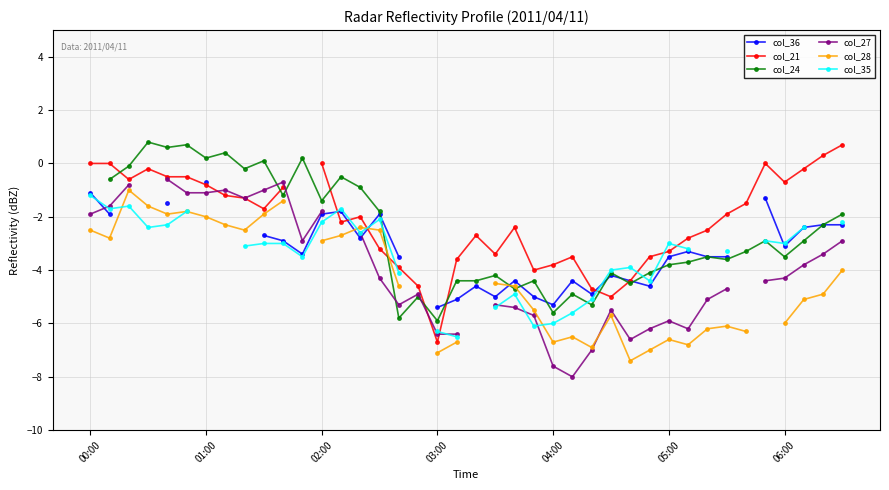

Which category has the lowest value in the col_36 series?

03:00